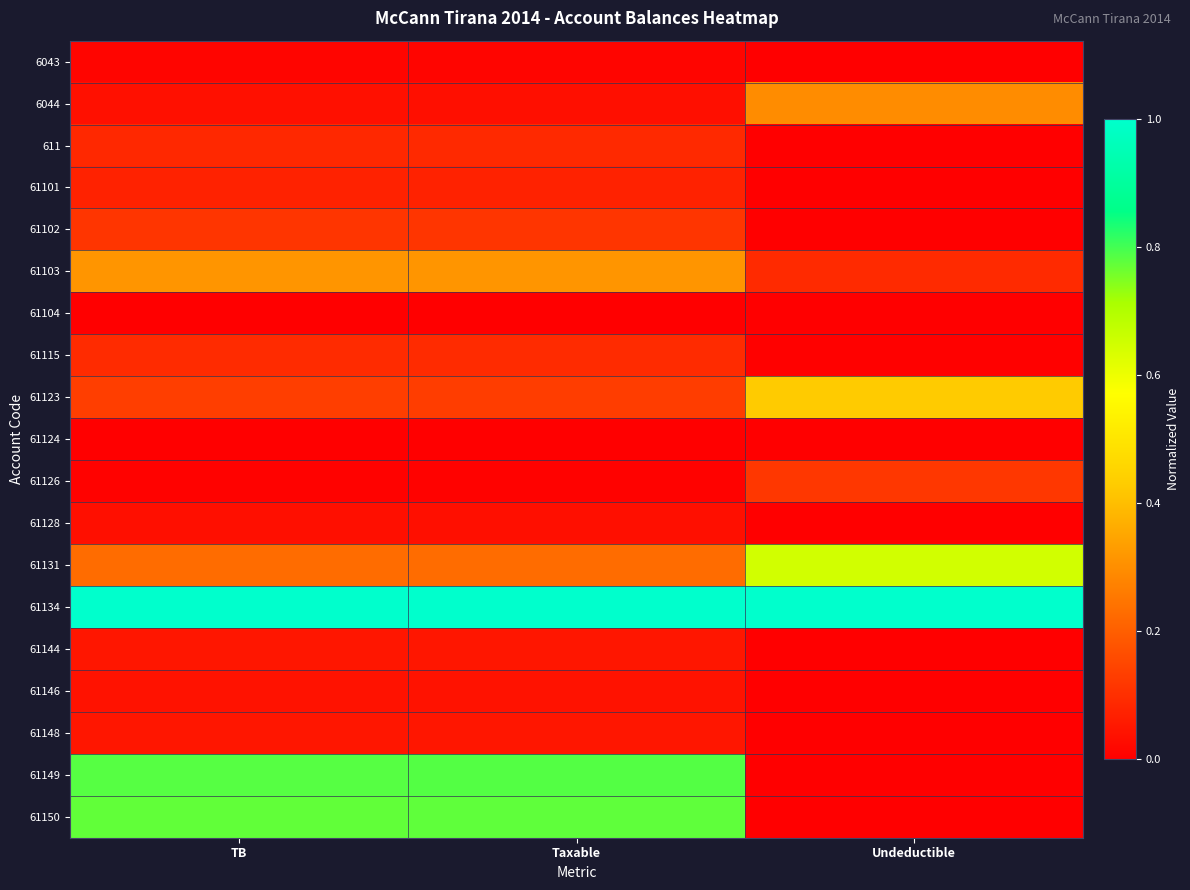

List the series in order of their peak value, highest first.

61134, 61149, 61150, 61131, 61123, 61103, 6044, 61126, 61102, 61115, 611, 61101, 61144, 61148, 61146, 61128, 6043, 61104, 61124